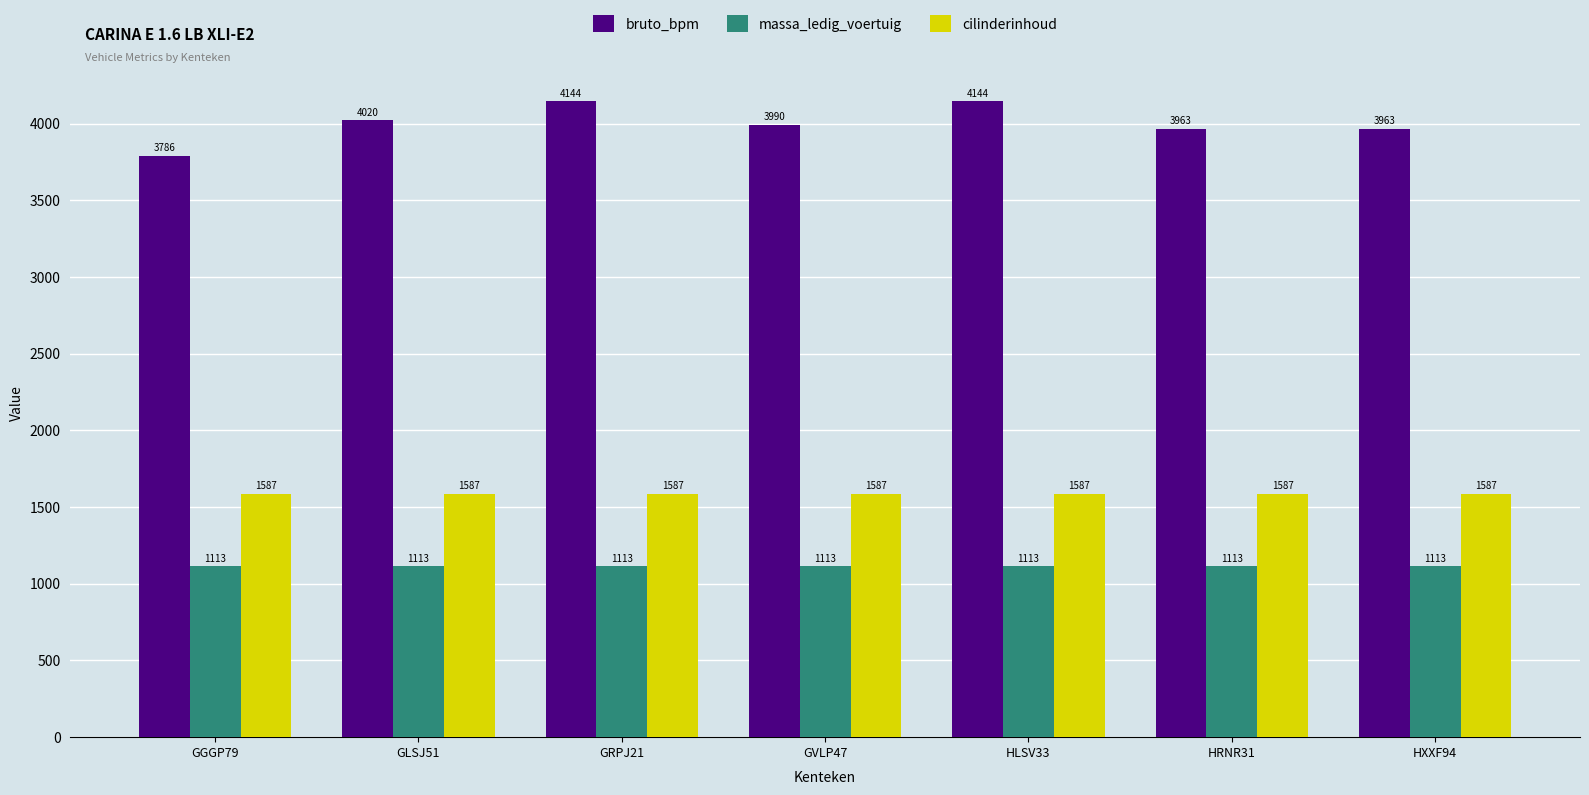

Which series has the largest range (max minus min)?

bruto_bpm